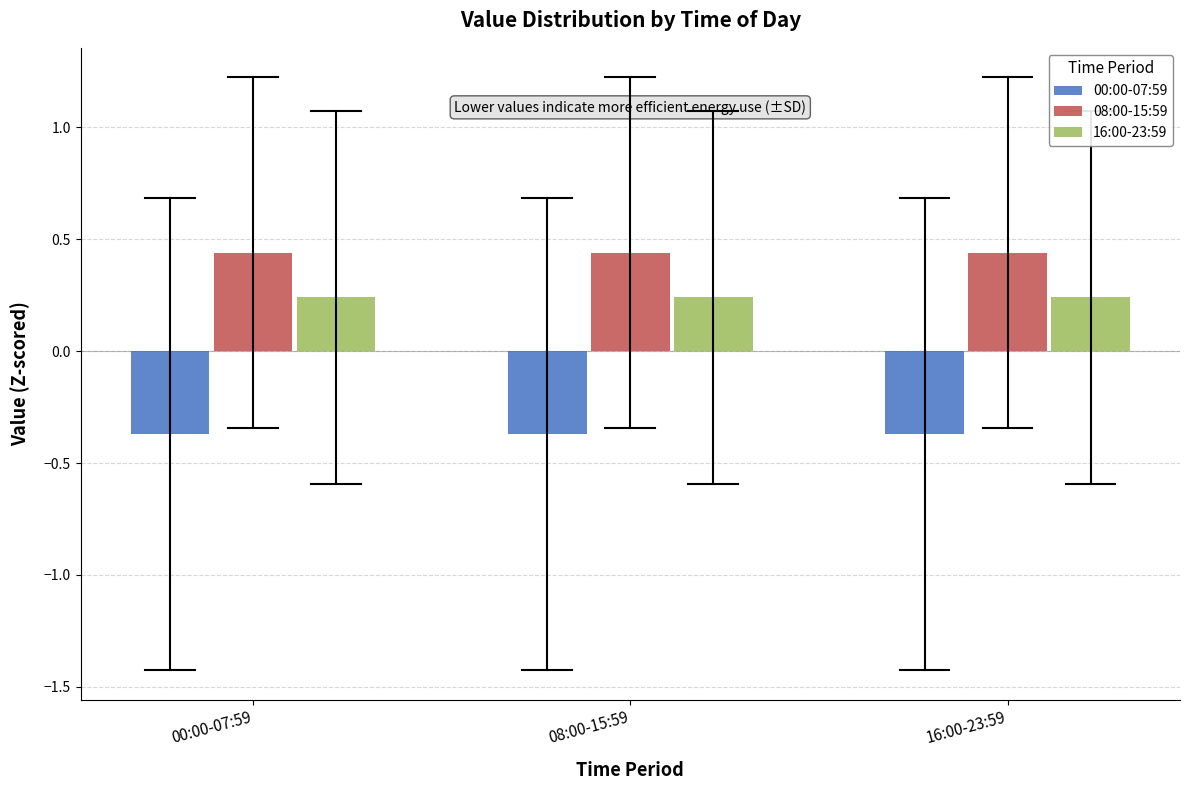

List the series in order of their peak value, lowest first.

00:00-07:59, 16:00-23:59, 08:00-15:59